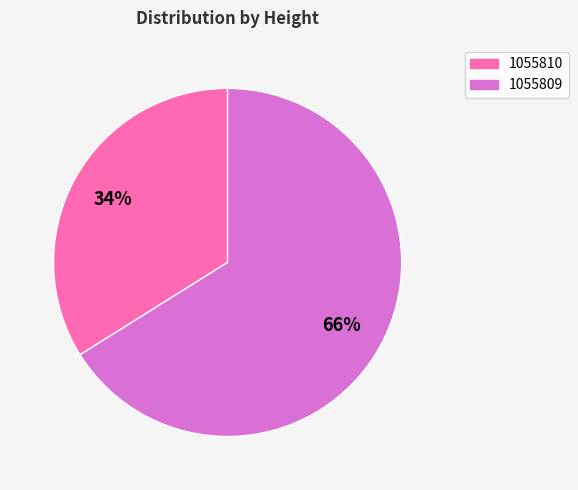

To the nearest percent, what is the difference between the 1055809 and 1055810 slice percentages?

32%